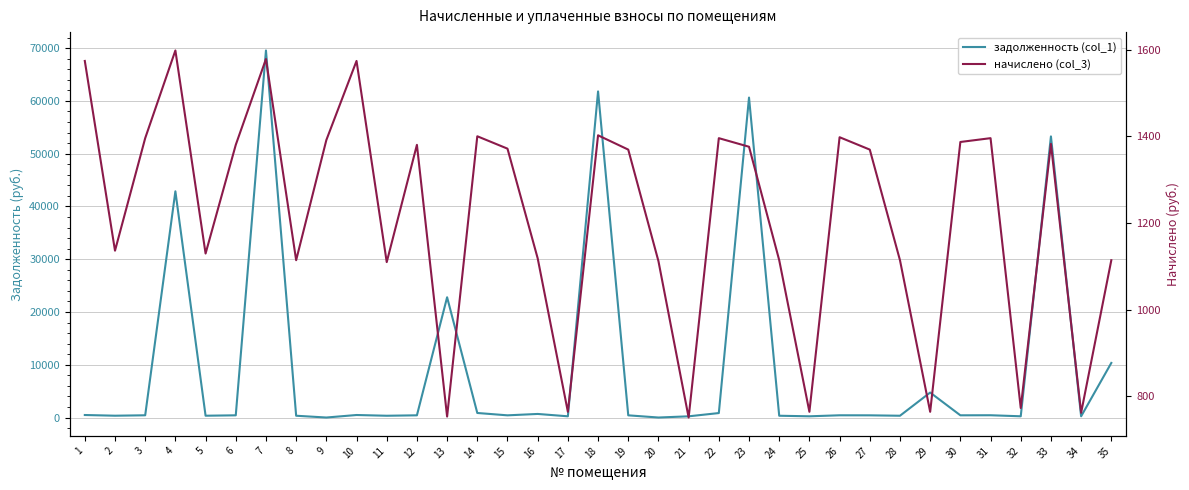

Which series ends up on top after the final intersection of начислено (col_3) and задолженность (col_1)?

задолженность (col_1)